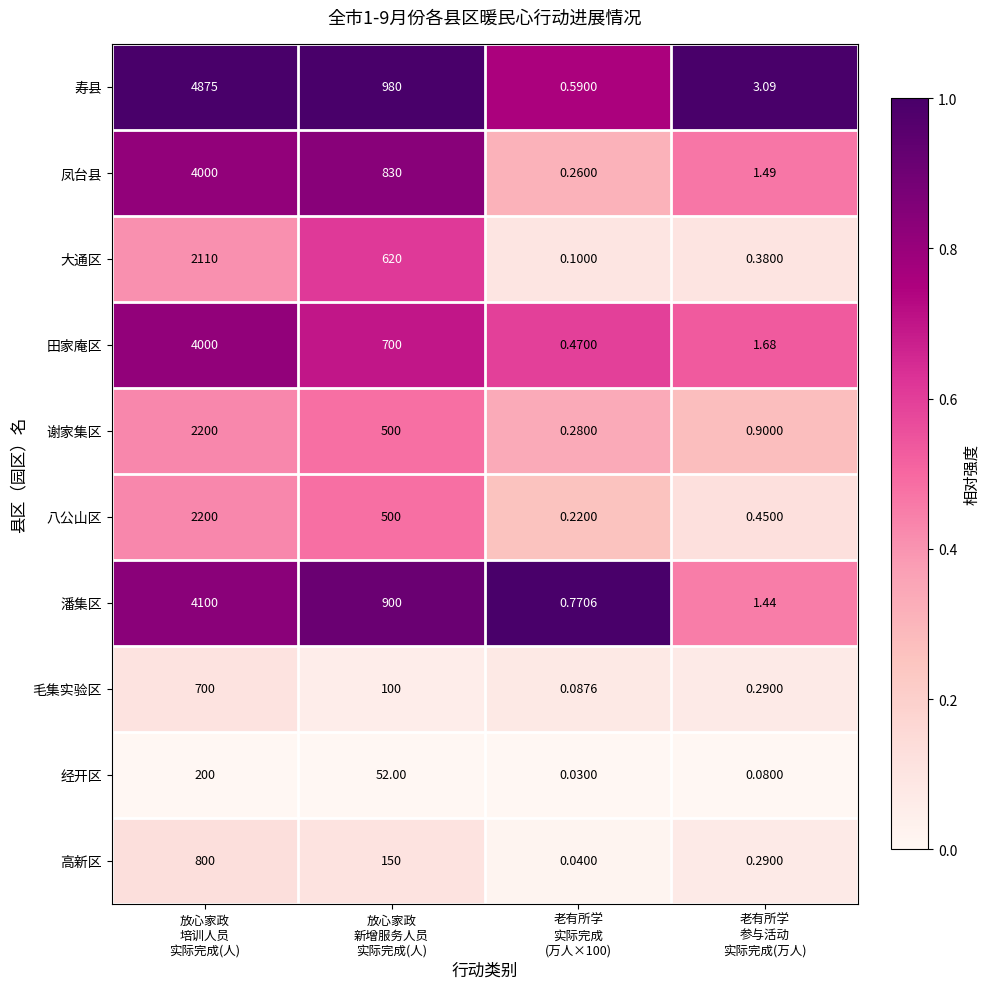

Rank the series at 老有所学
实际完成
(万人×100) from lowest to highest value.

经开区, 高新区, 毛集实验区, 大通区, 八公山区, 凤台县, 谢家集区, 田家庵区, 寿县, 潘集区